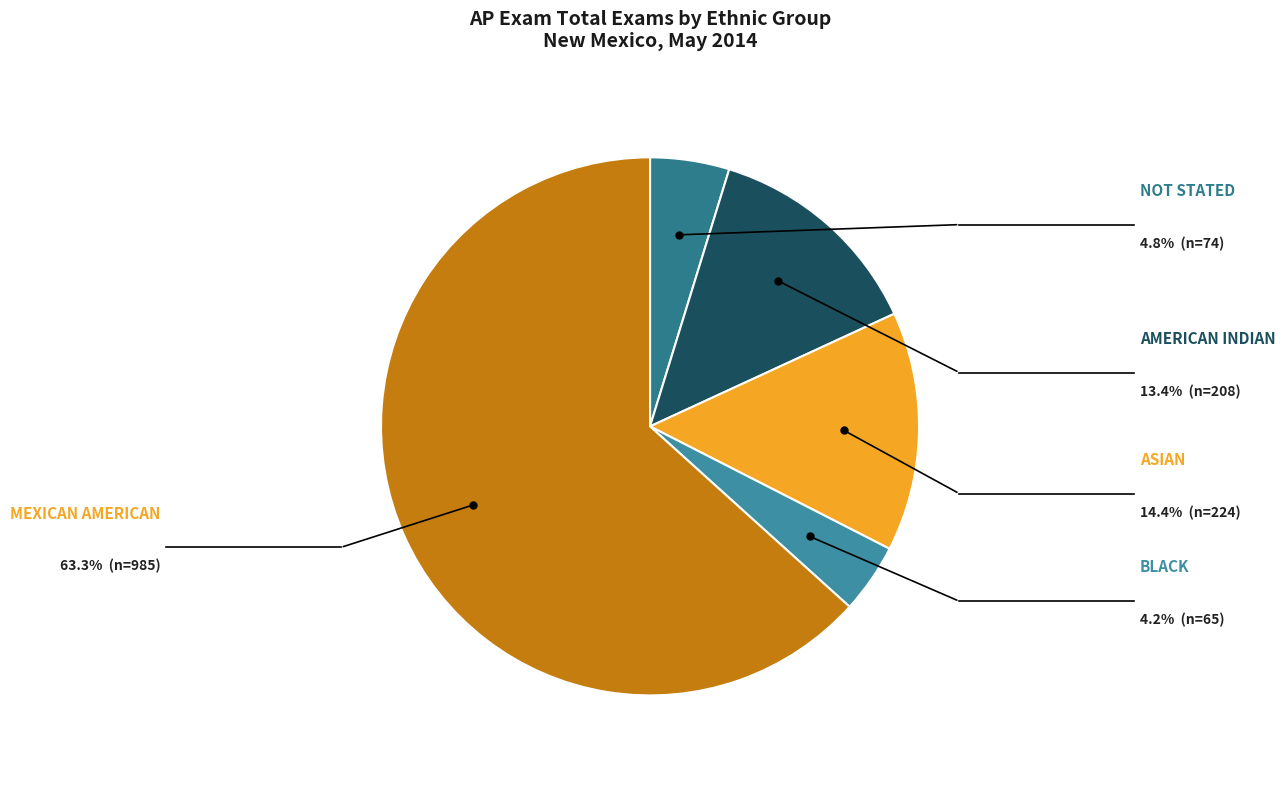

Is there any slice that represents more than half of the pie?

Yes